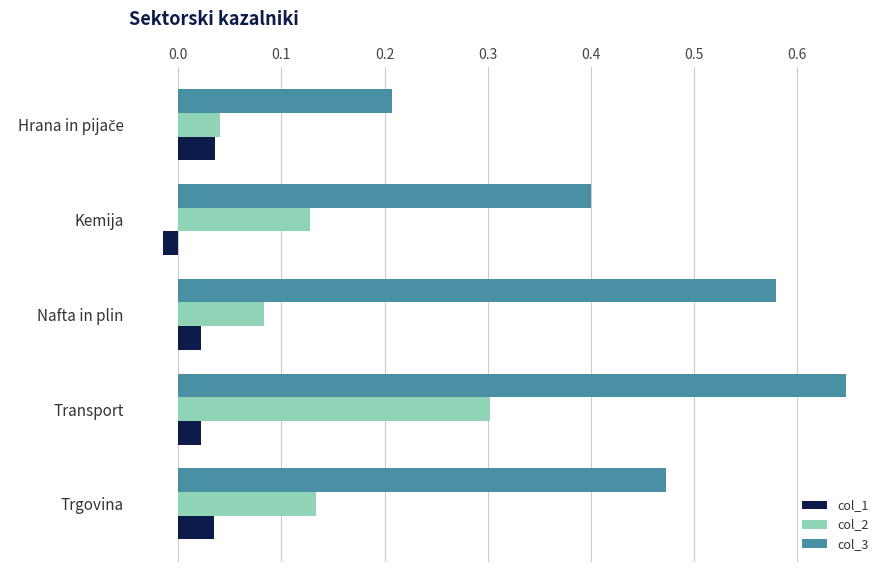

At which category is the sum across all series the highest?

Transport